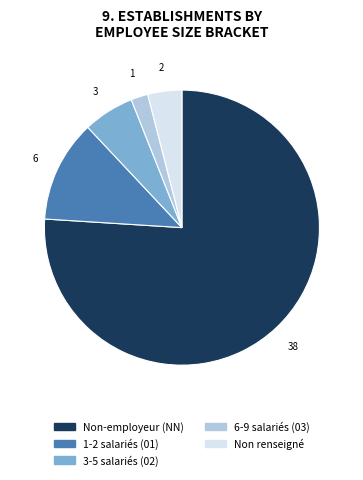

How many segments does this pie chart have?

5